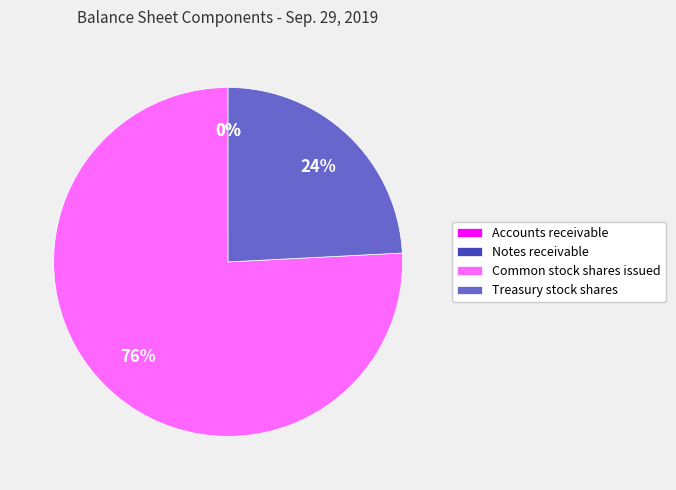

To the nearest percent, what is the average slice percentage?

25%